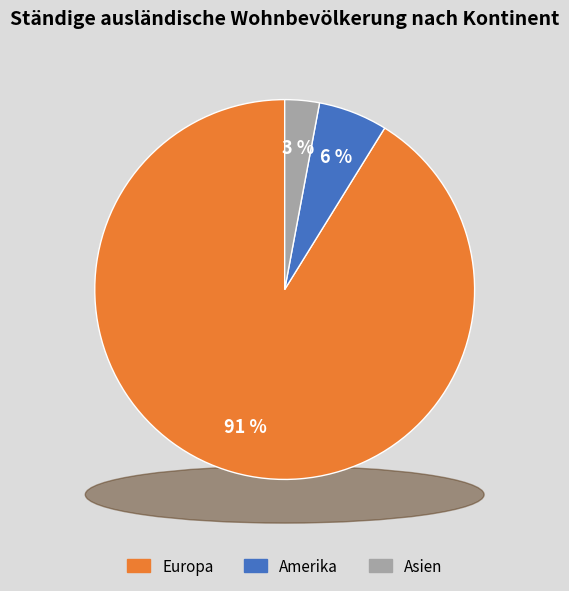

What is the largest slice in the pie chart?

Europa